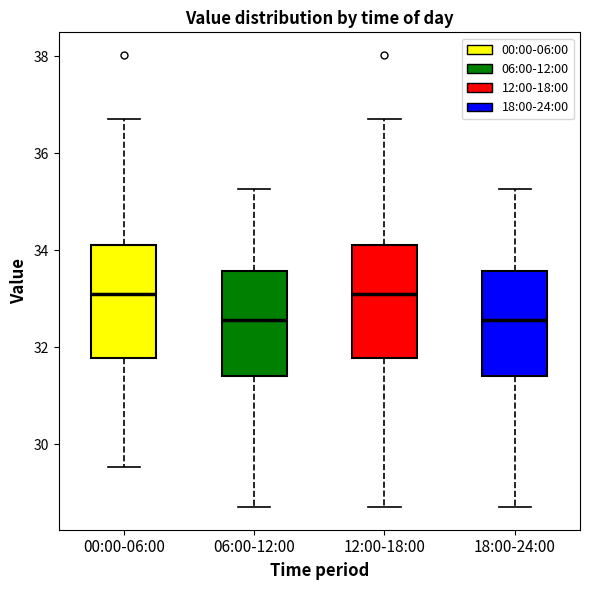

Reading left to right, read every box against the y-axis: the position of its median line, the range the box covers, and the ends of its whiskers. The values are not printed on the chart, so give them approximately, as read against the axis.

00:00-06:00: median 33.2, box 31.8 to 34.2, whiskers 29.6 to 36.8
06:00-12:00: median 32.6, box 31.4 to 33.6, whiskers 28.8 to 35.2
12:00-18:00: median 33.2, box 31.8 to 34.2, whiskers 28.8 to 36.8
18:00-24:00: median 32.6, box 31.4 to 33.6, whiskers 28.8 to 35.2